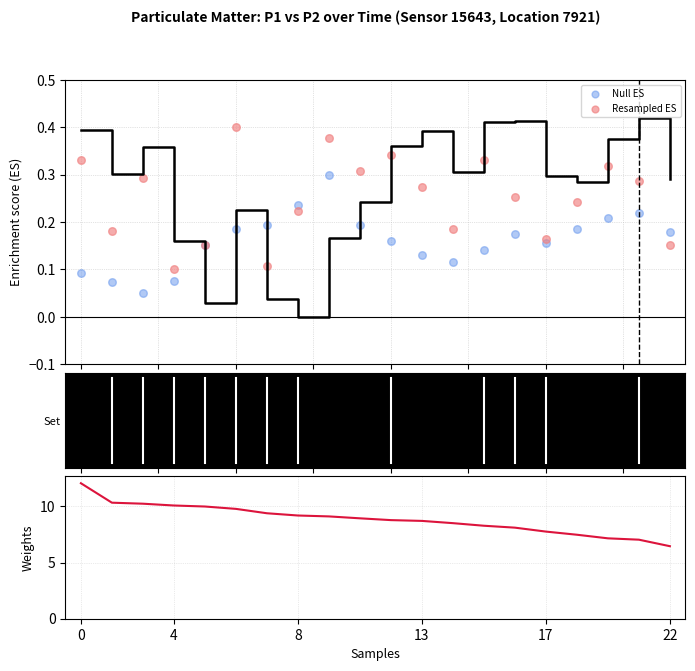

Which series has the widest spread of Y values?

P1 weights